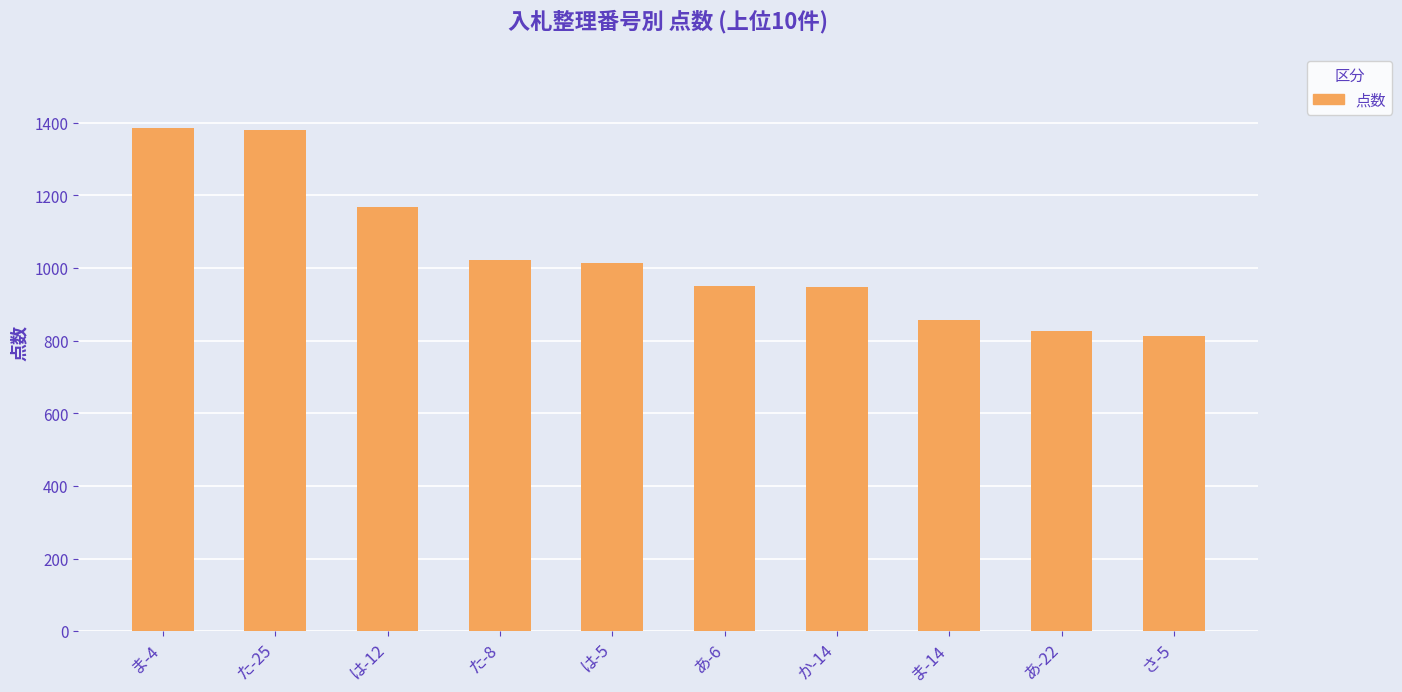

Are the bars horizontal?

No